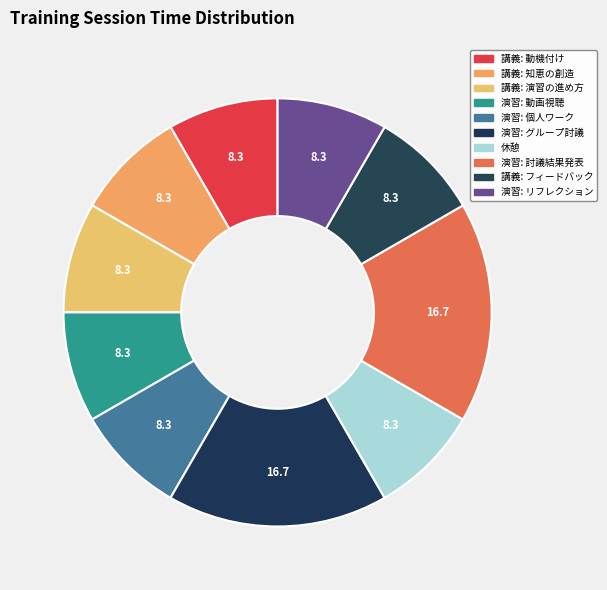

Count the number of slices in the pie.

10